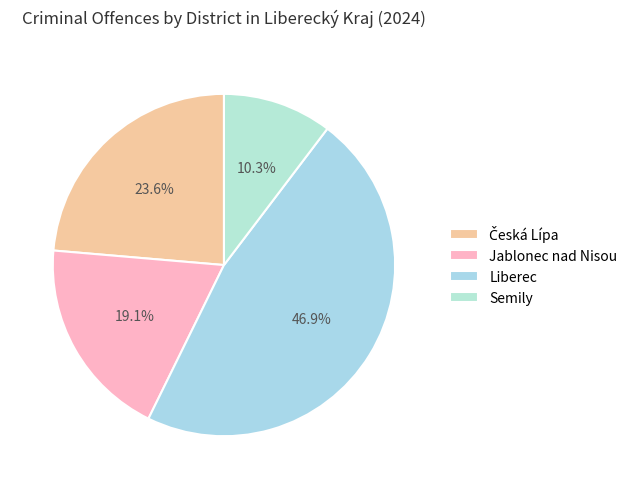

How many segments does this pie chart have?

4